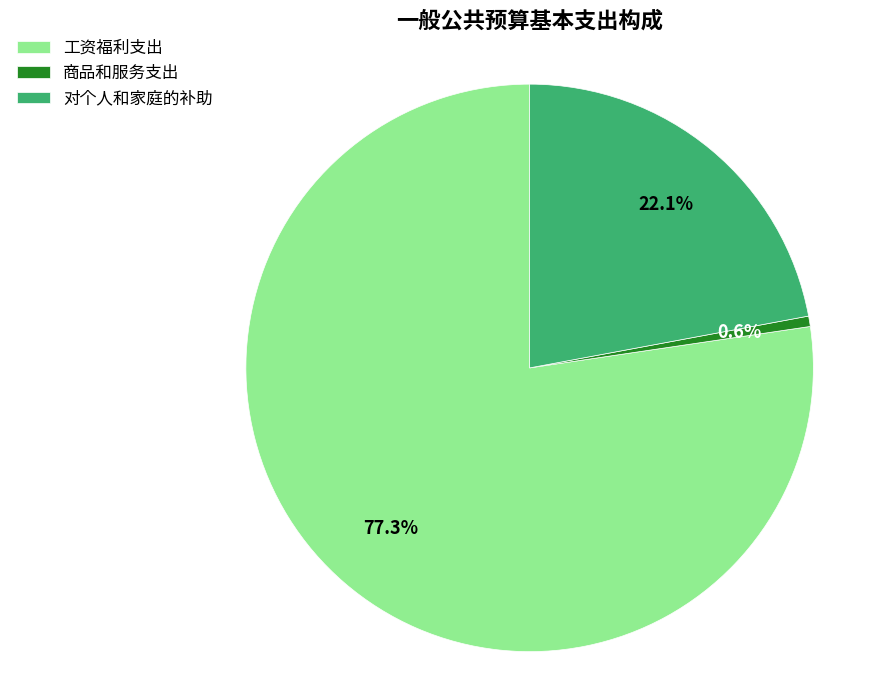

Is it true that 对个人和家庭的补助 is 22% of the pie?

True